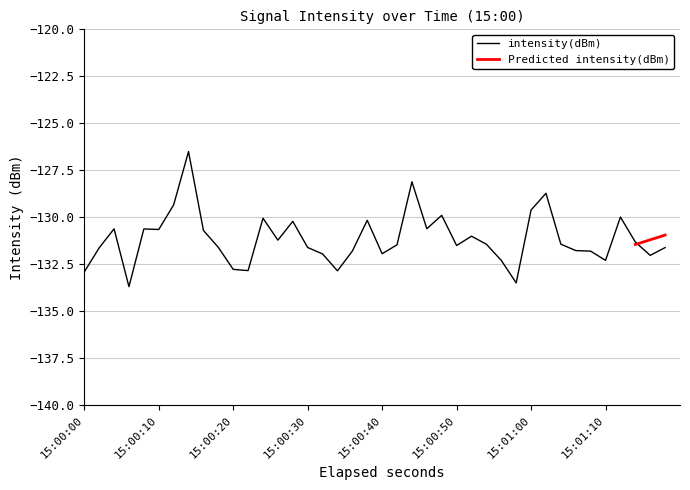

What is the minimum value for intensity(dBm)?

-133.7